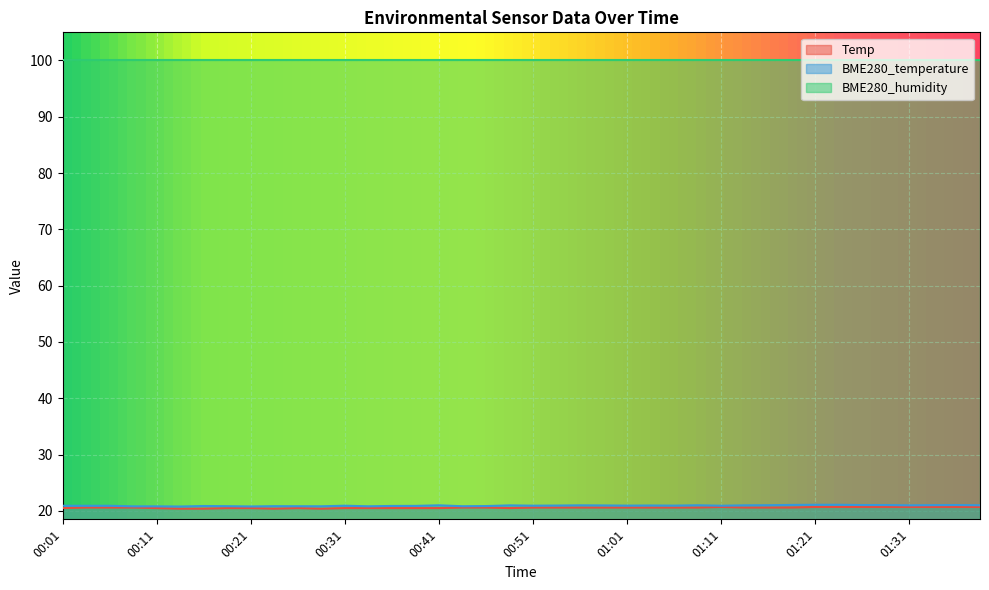

Where is the first local maximum for BME280_temperature?

00:16